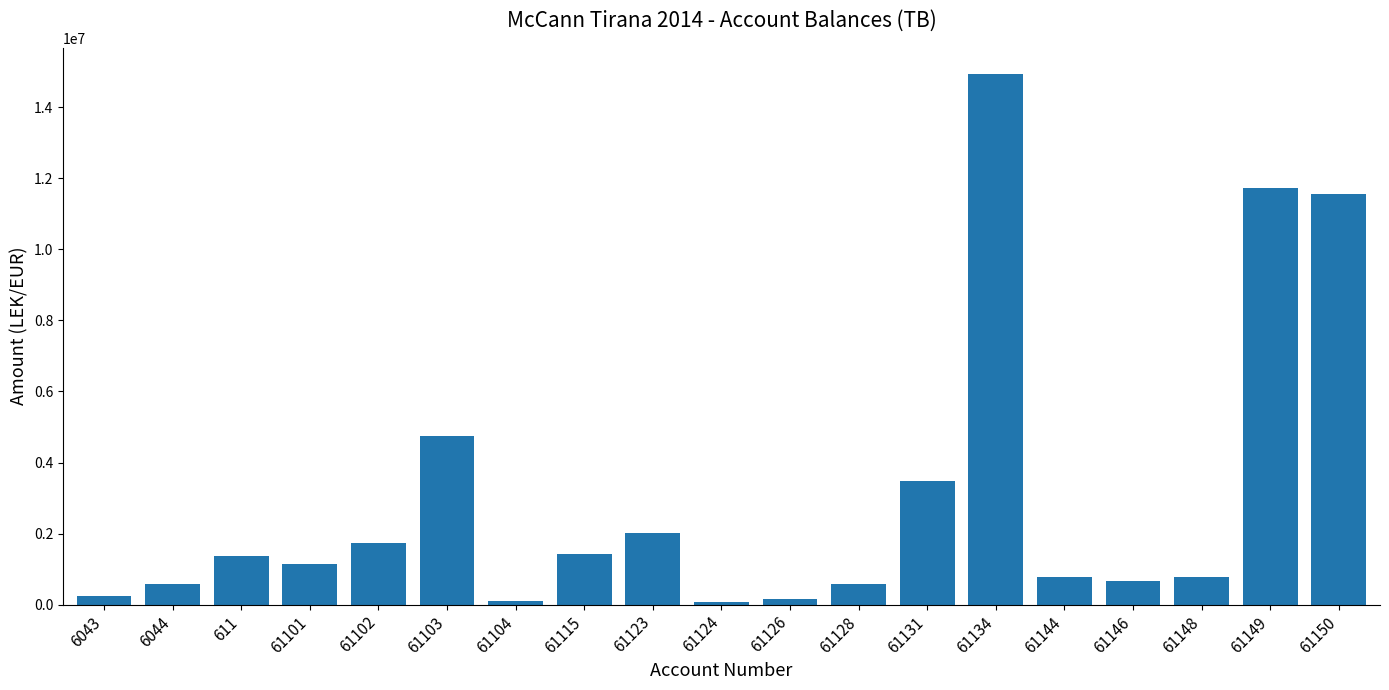

Is it true that the value at 61144 is 779642.1?

True